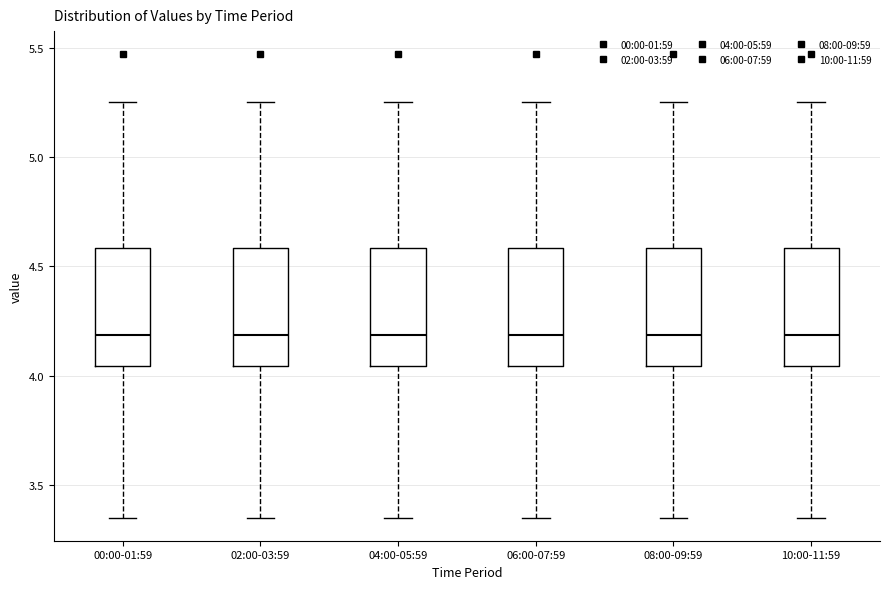

Where does the upper whisker of the box for 06:00-07:59 end on the y-axis? The values are not printed on the chart, so give them approximately, as read against the axis.

5.25